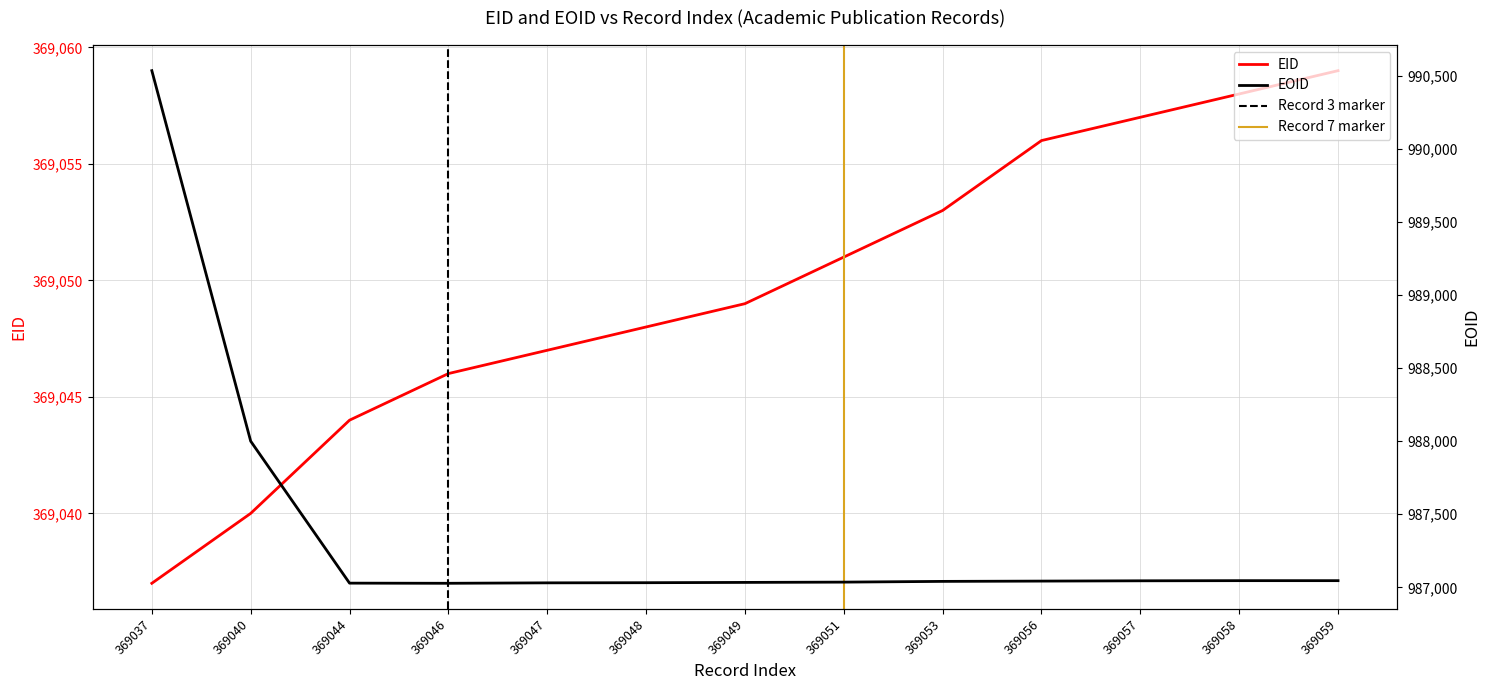

What is the value of the EOID point at the 6th from the left?

987032